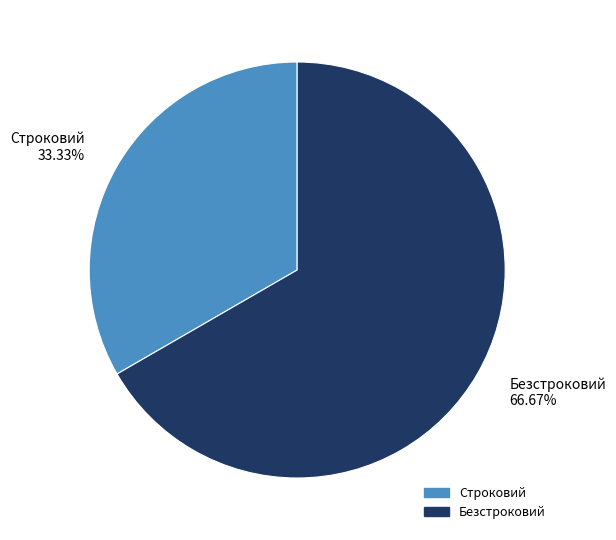

How many slices are in this pie chart?

2